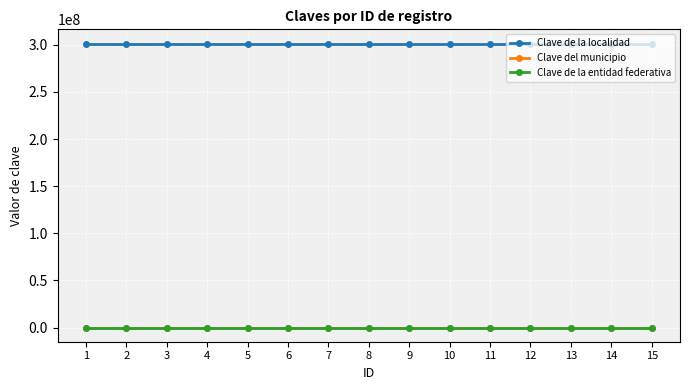

What is the total value across all series at 15?

301360167